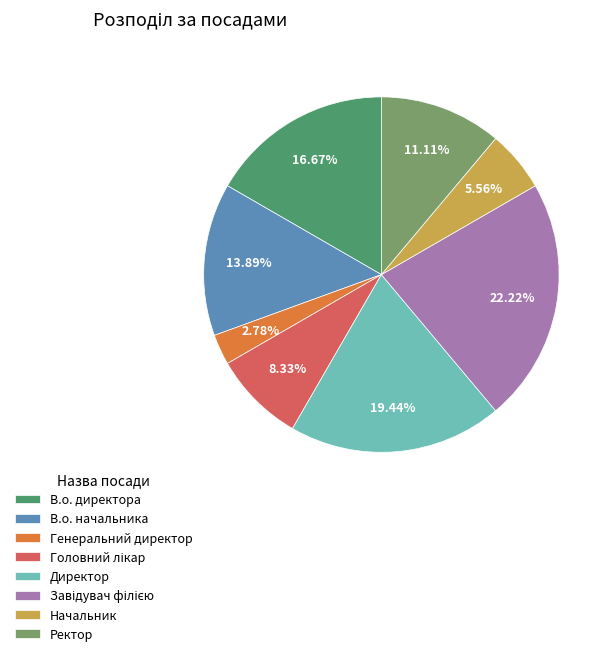

To the nearest percent, what is the difference between the largest and smallest slice percentages?

19%